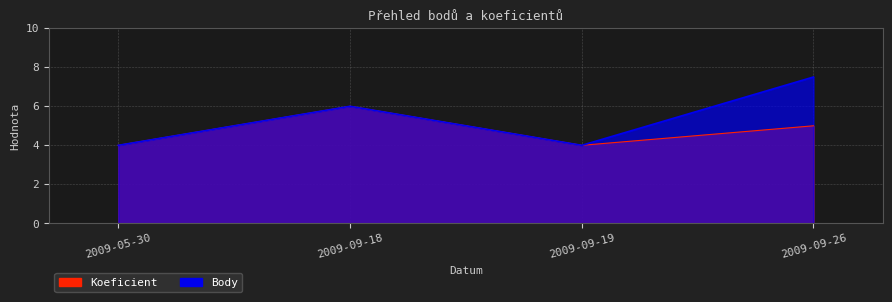

True or false: Koeficient and Body intersect in this chart.

False